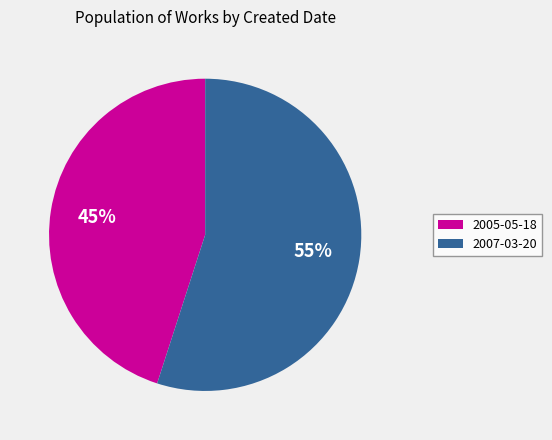

What is the ratio of the value at 2005-05-18 to the value at 2007-03-20?

0.8